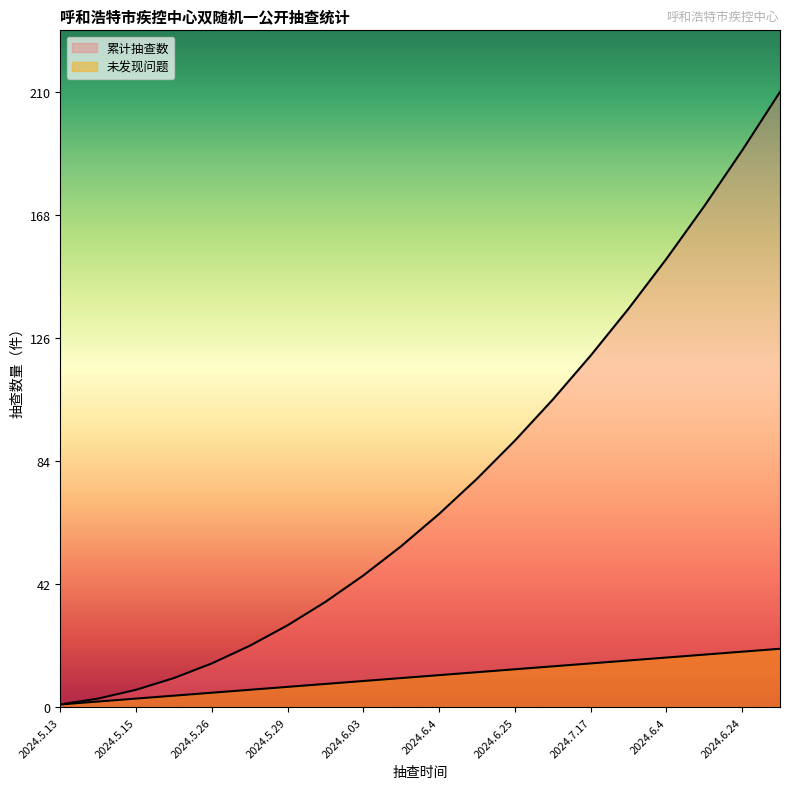

At 2024.6.2, list the series in order from smallest to largest.

未发现问题, 累计抽查数